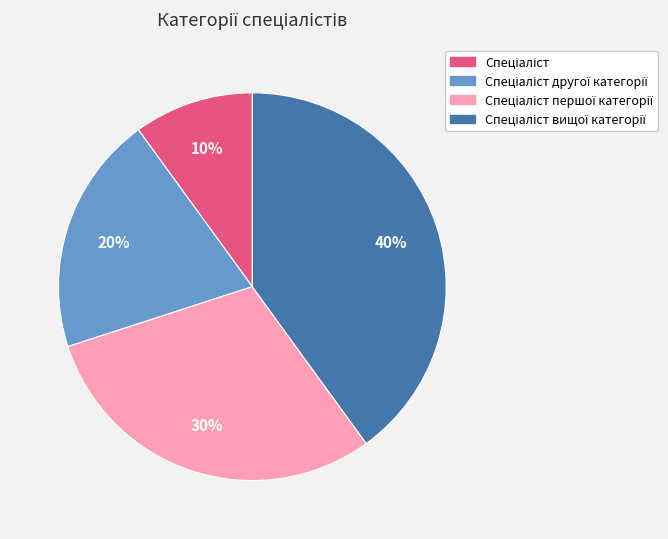

To the nearest percent, what is the difference between the largest and smallest slice percentages?

30%